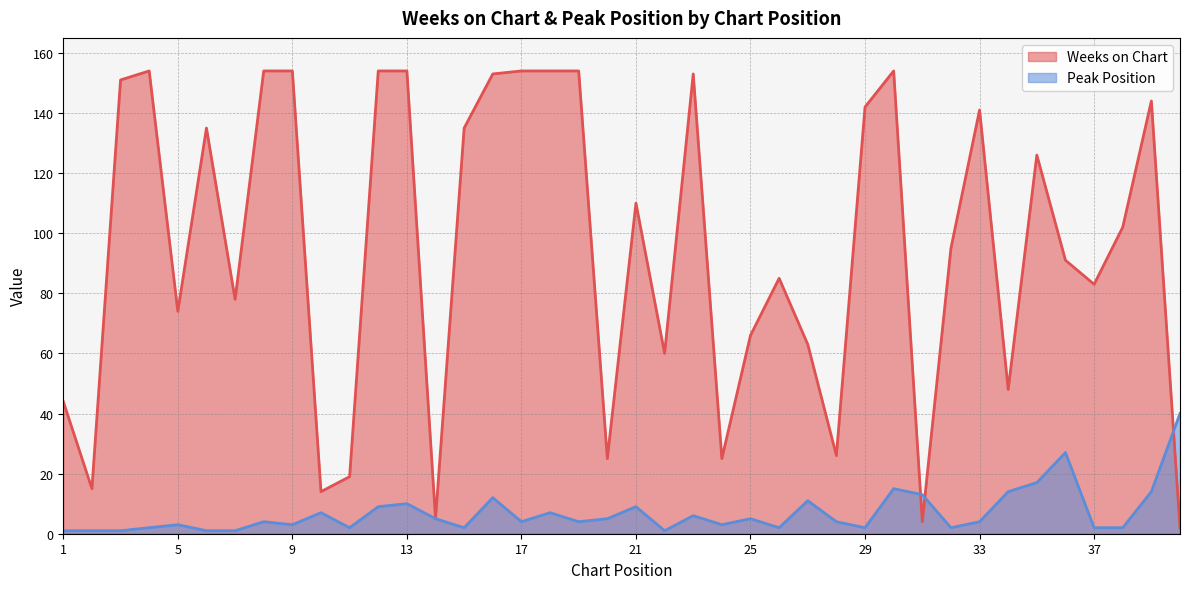

Reading left to right, transcribe all the data shown in this chart.

Weeks on Chart: 1=44	2=15	3=151	4=154	5=74	6=135	7=78	8=154	9=154	10=14	11=19	12=154	13=154	14=5	15=135	16=153	17=154	18=154	19=154	20=25	21=110	22=60	23=153	24=25	25=66	26=85	27=63	28=26	29=142	30=154	31=4	32=95	33=141	34=48	35=126	36=91	37=83	38=102	39=144	40=2
Peak Position: 1=1	2=1	3=1	4=2	5=3	6=1	7=1	8=4	9=3	10=7	11=2	12=9	13=10	14=5	15=2	16=12	17=4	18=7	19=4	20=5	21=9	22=1	23=6	24=3	25=5	26=2	27=11	28=4	29=2	30=15	31=13	32=2	33=4	34=14	35=17	36=27	37=2	38=2	39=14	40=40